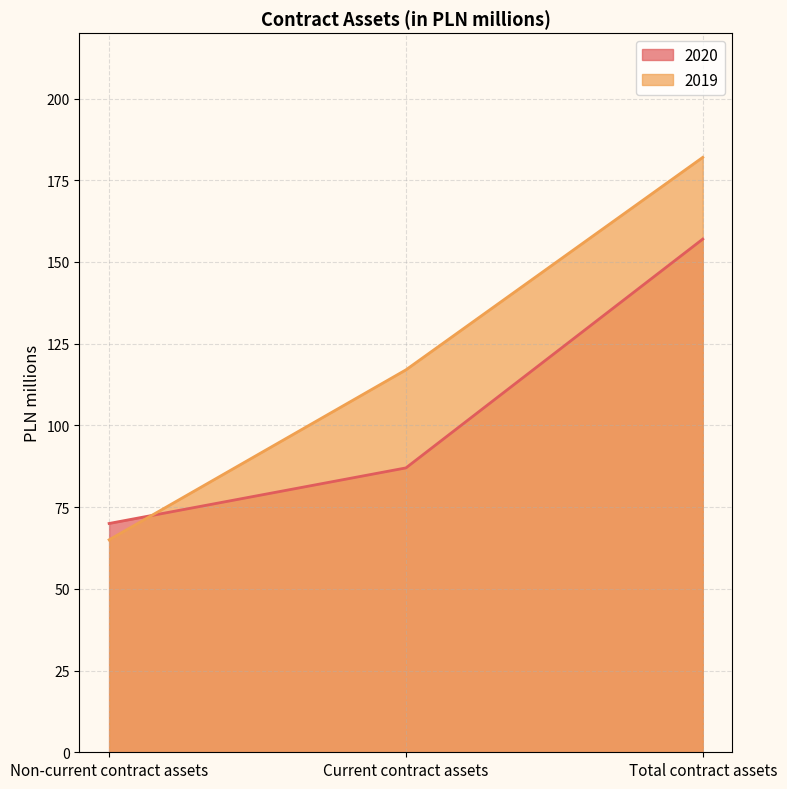

Reading right to left, transcribe all the data shown in this chart.

2020: Total contract assets=157	Current contract assets=87	Non-current contract assets=70
2019: Total contract assets=182	Current contract assets=117	Non-current contract assets=65